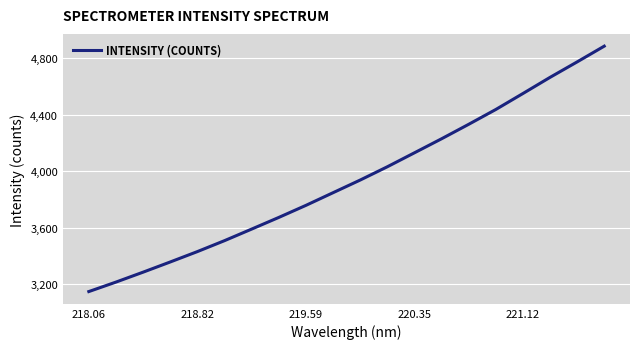

What is the greatest value displayed?

4884.4